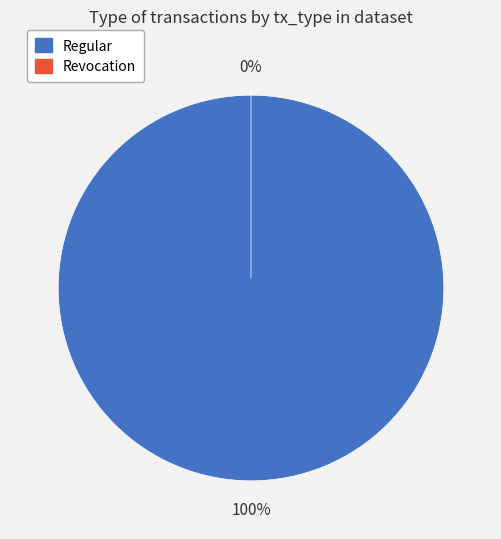

Is it true that Regular is 99% of the pie?

False